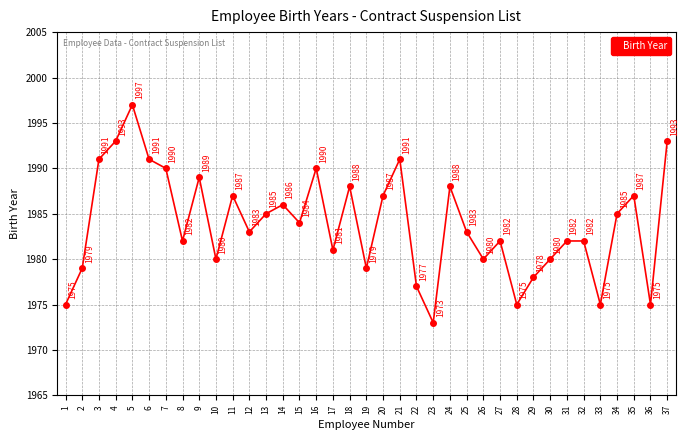

Reading left to right, transcribe all the data shown in this chart.

1=1975	2=1979	3=1991	4=1993	5=1997	6=1991	7=1990	8=1982	9=1989	10=1980	11=1987	12=1983	13=1985	14=1986	15=1984	16=1990	17=1981	18=1988	19=1979	20=1987	21=1991	22=1977	23=1973	24=1988	25=1983	26=1980	27=1982	28=1975	29=1978	30=1980	31=1982	32=1982	33=1975	34=1985	35=1987	36=1975	37=1993